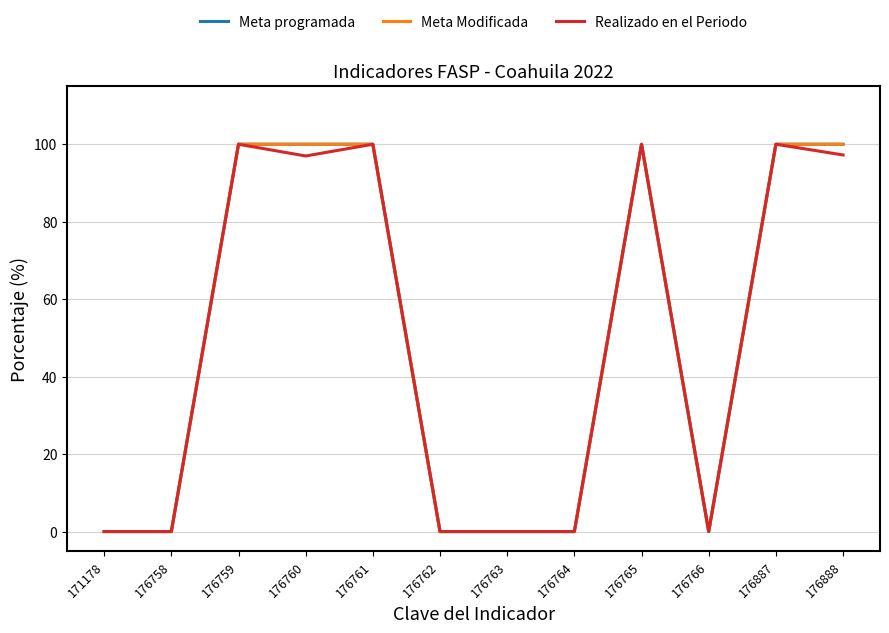

Which series has the largest range (max minus min)?

Meta programada